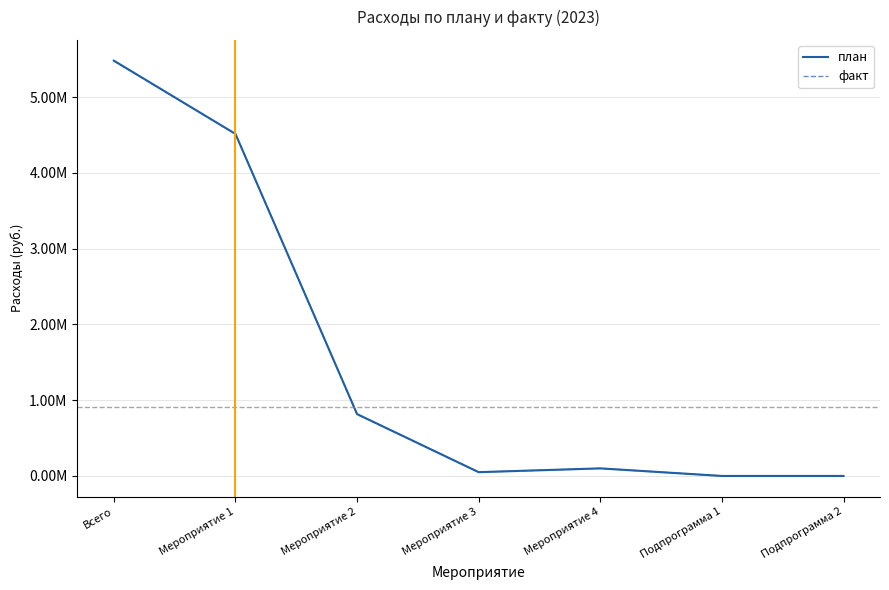

Rank the categories by факт value from lowest to highest.

Подпрограмма 1, Подпрограмма 2, Мероприятие 3, Мероприятие 4, Мероприятие 2, Мероприятие 1, Всего